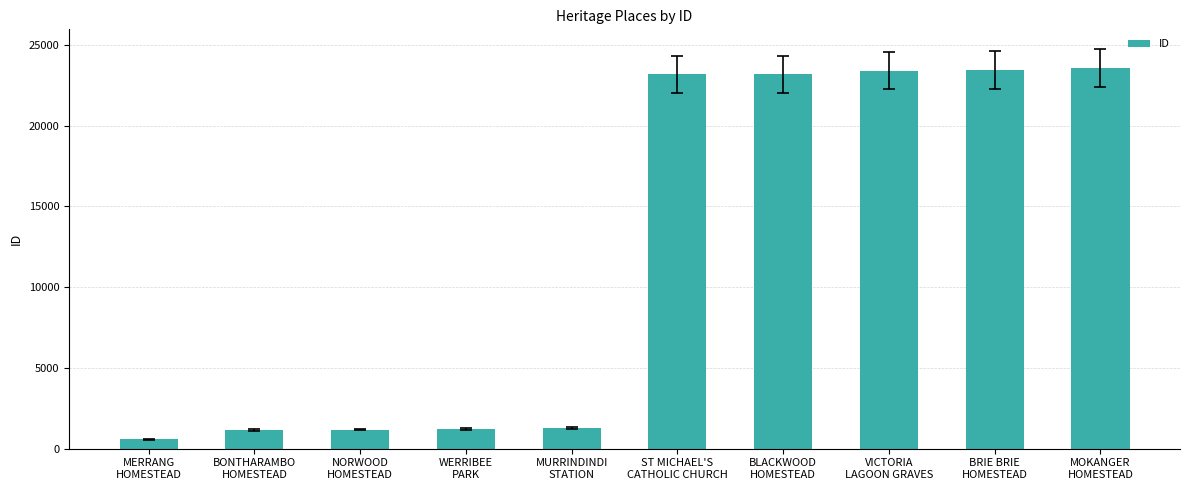

What is the maximum value shown in the chart?

23543